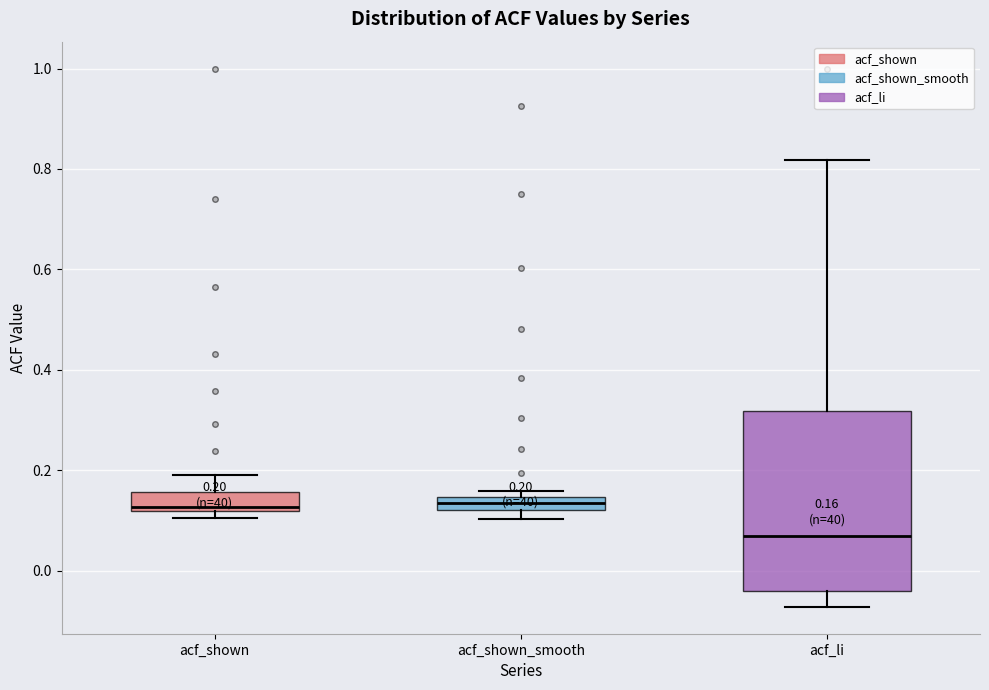

Which box's median line is the lowest?

acf_li